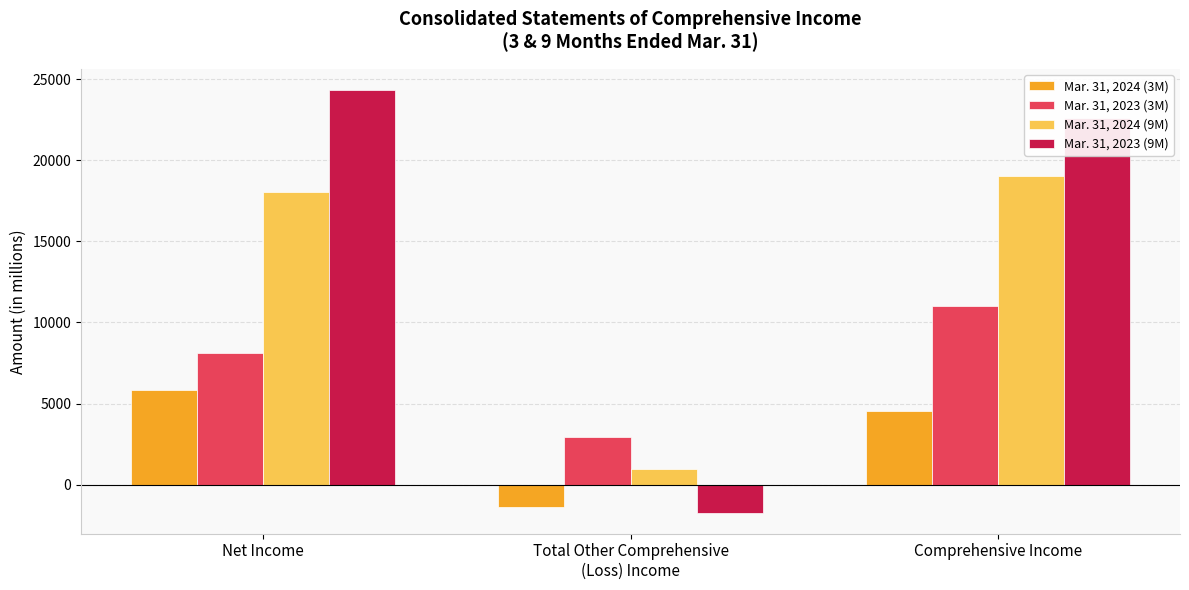

How many categories are shown in the chart?

3